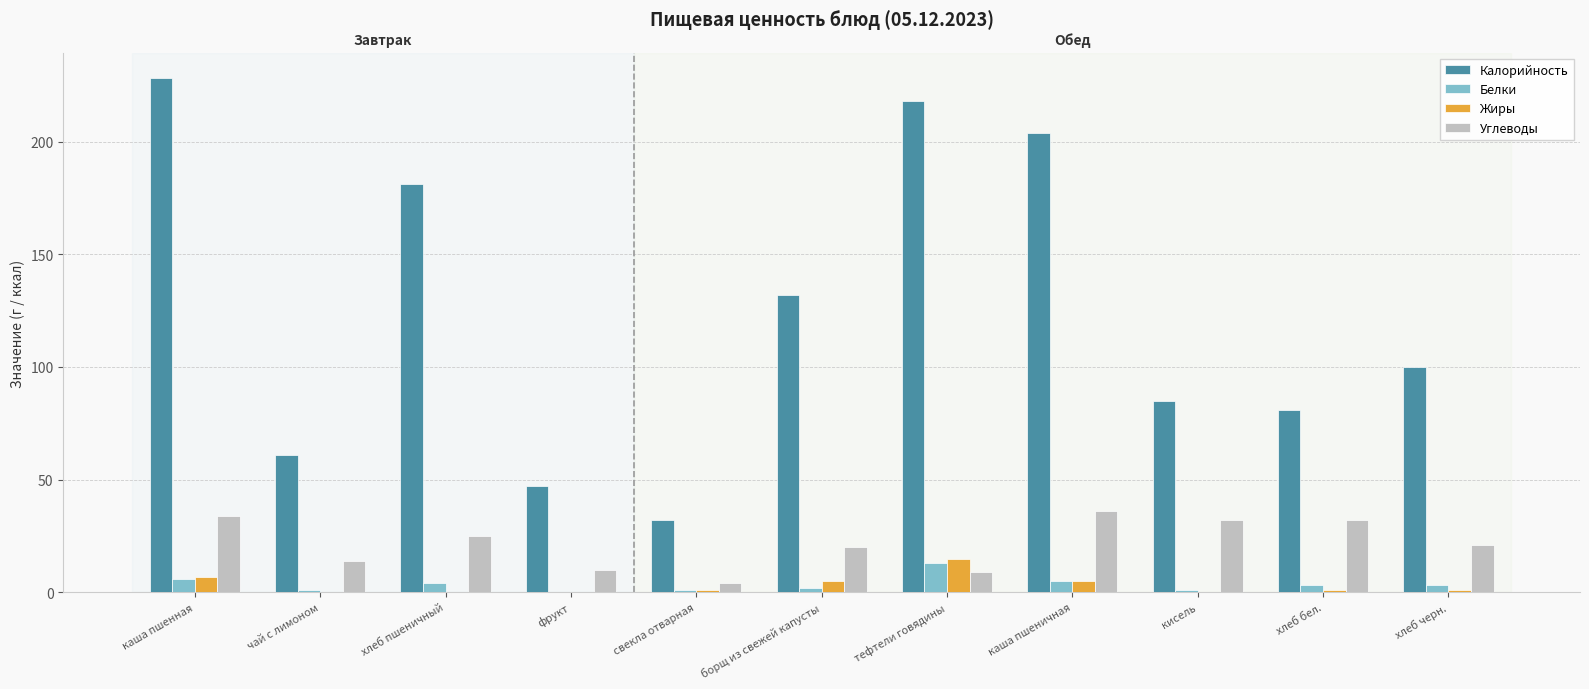

How many categories are shown in the chart?

11